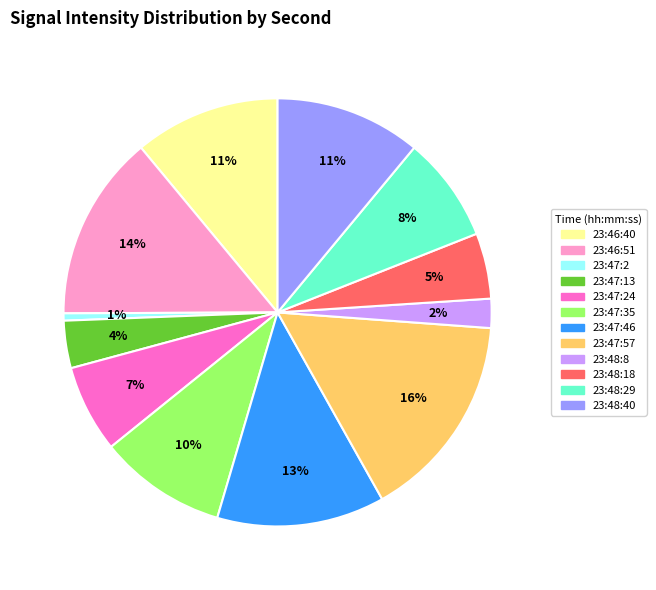

To the nearest percent, what is the average slice percentage?

8%